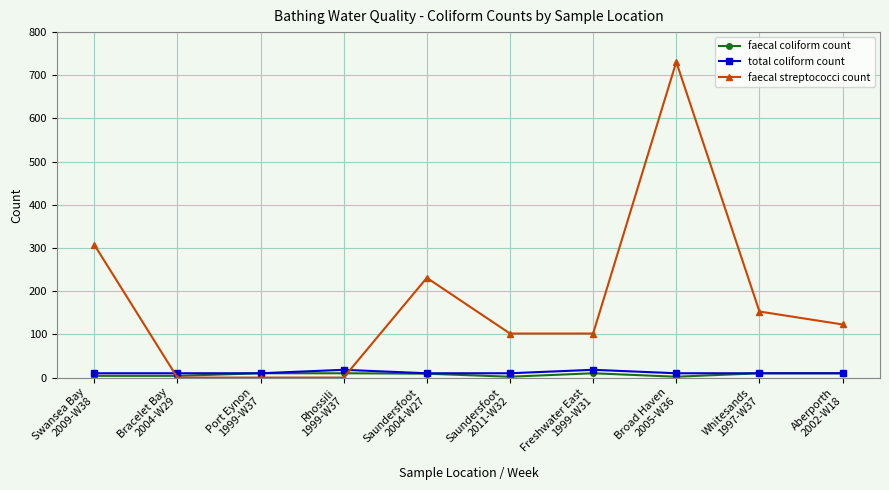

What is the sum of all faecal coliform count values?

71